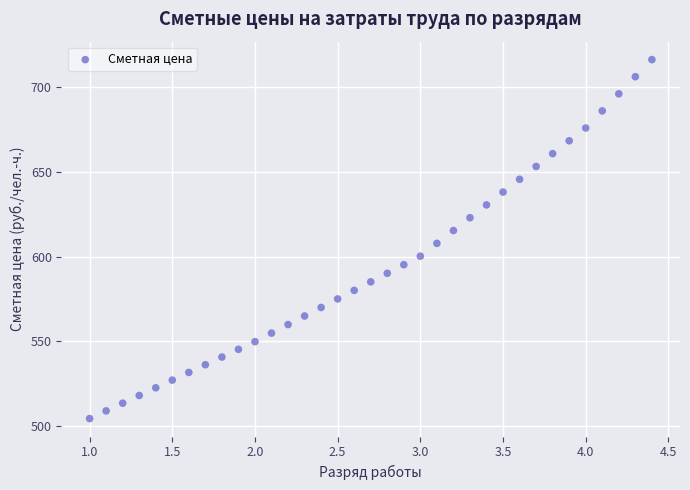

What is the range of Y values (max minus min)?

211.9